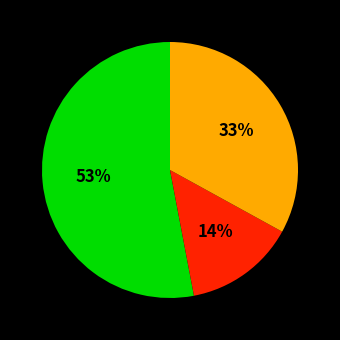

To the nearest percent, what is the average slice percentage?

33%